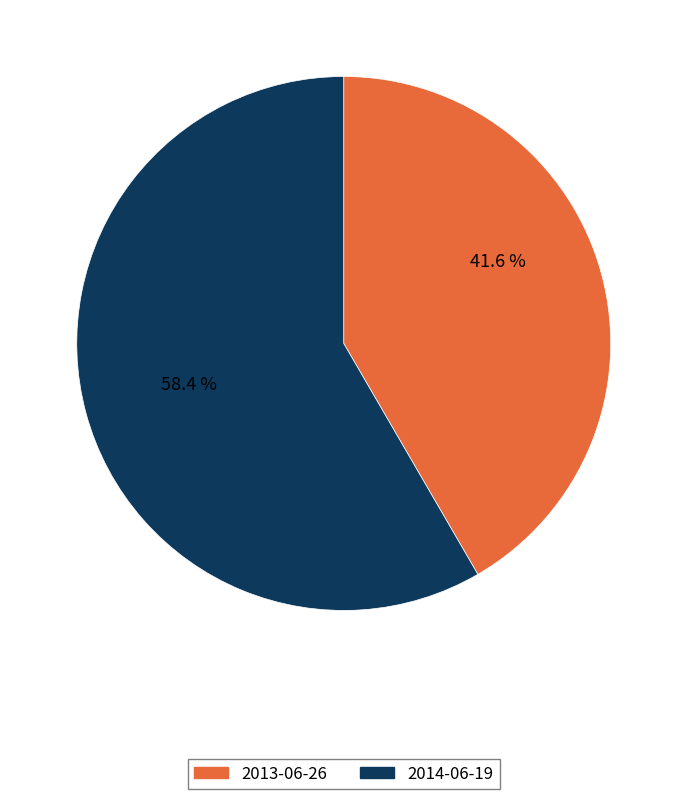

Count the number of slices in the pie.

2